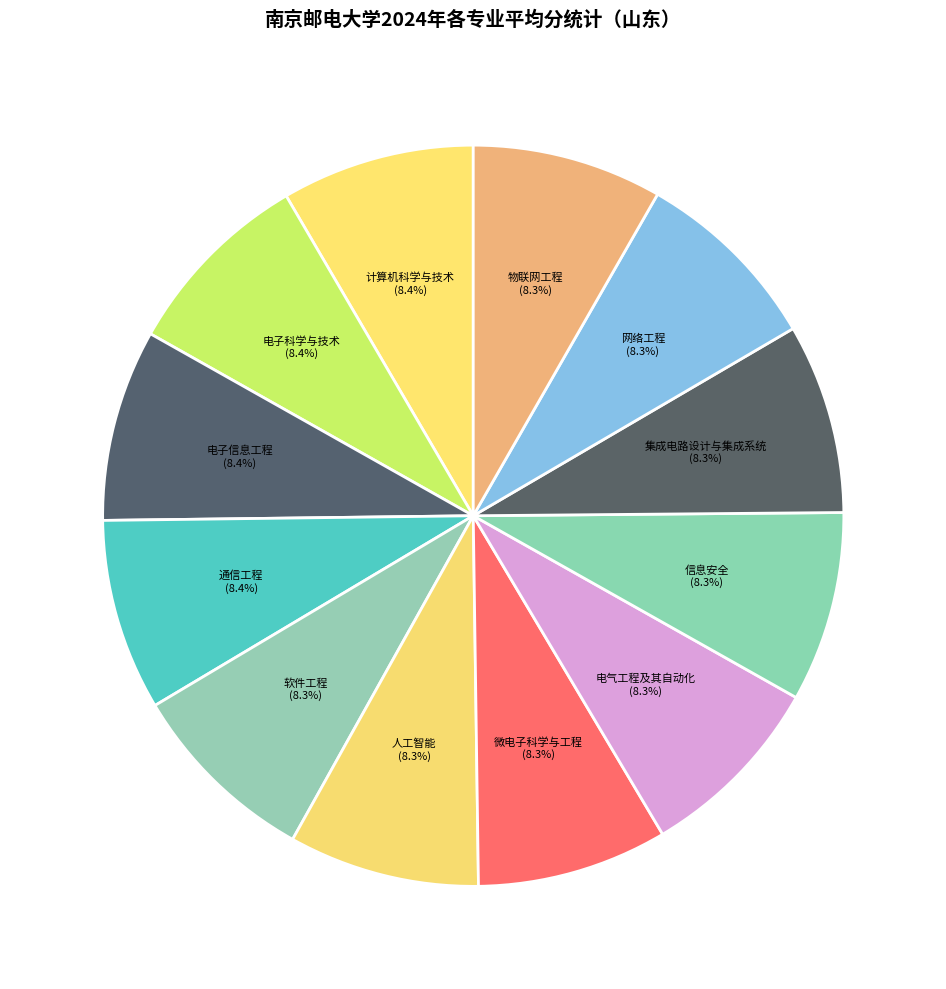

To the nearest percent, what is the average slice percentage?

8%